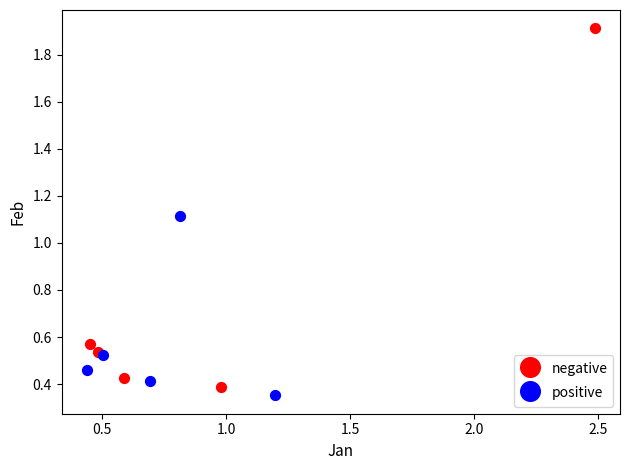

Which series has the widest spread of Y values?

negative